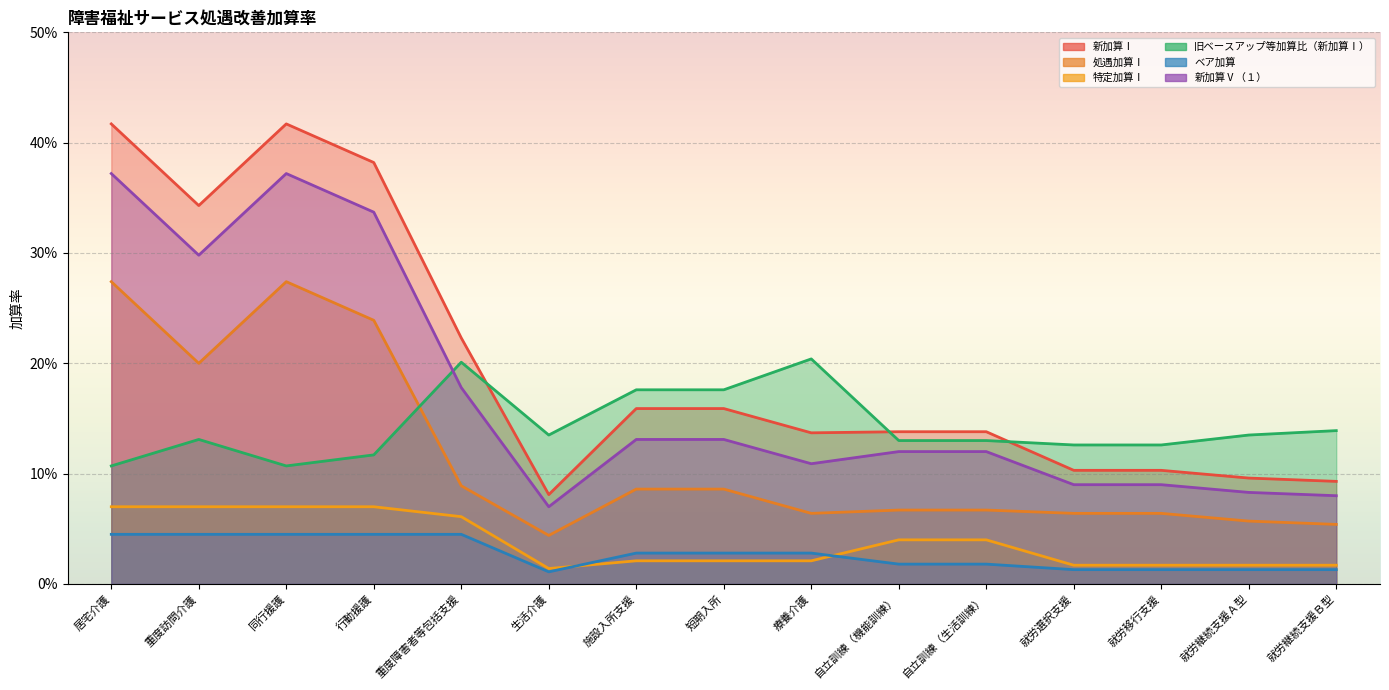

What is the label of the 3rd point from the left?

同行援護